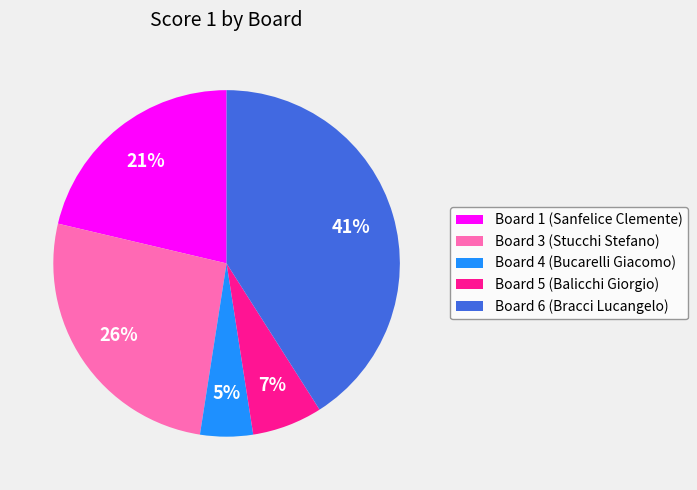

Is there any slice that represents more than half of the pie?

No